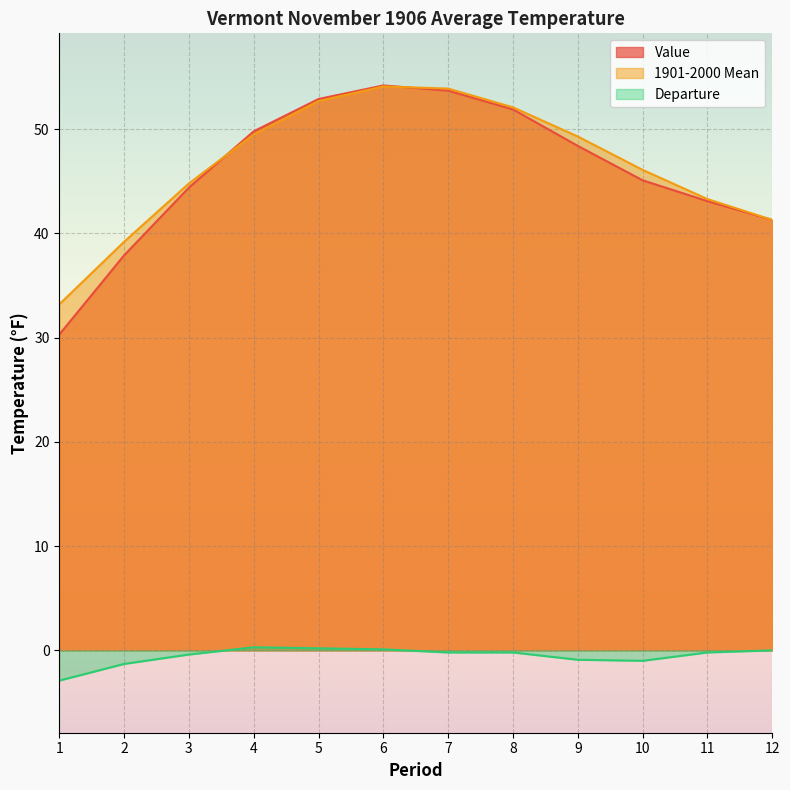

What is the value of the Value point at the 7th from the left?

53.7